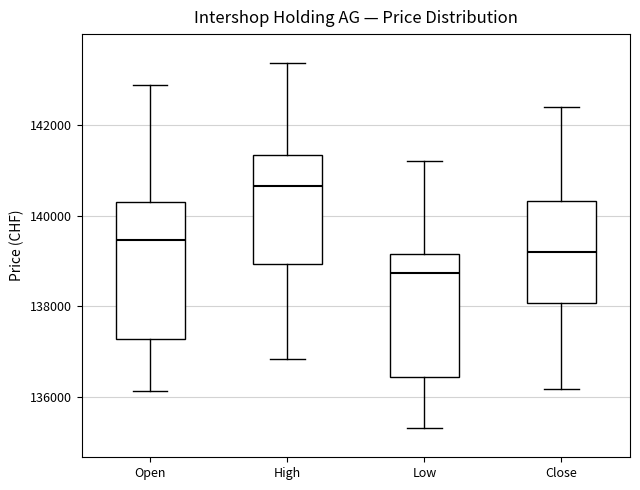

Which box has the lowest median line?

Low